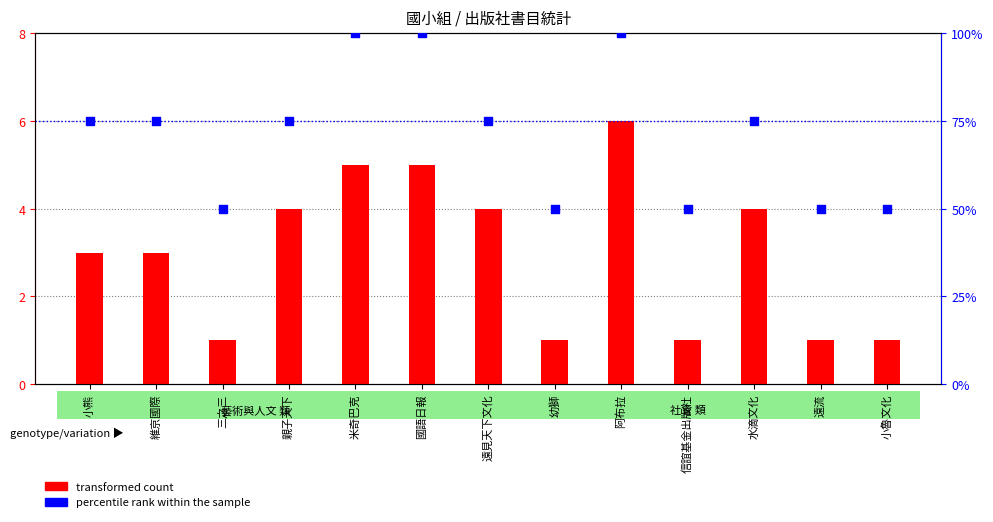

What is the total value across all series at 信誼基金出版社?

51